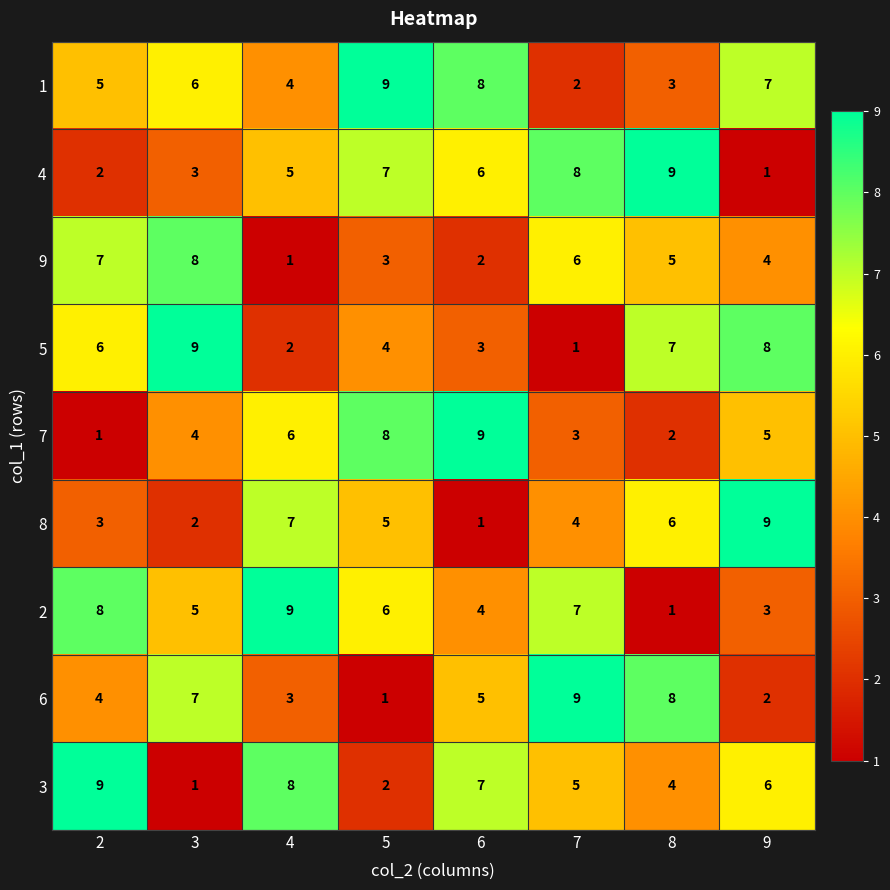

At 8, list the series in order from largest to smallest.

4, 6, 5, 8, 9, 3, 1, 7, 2